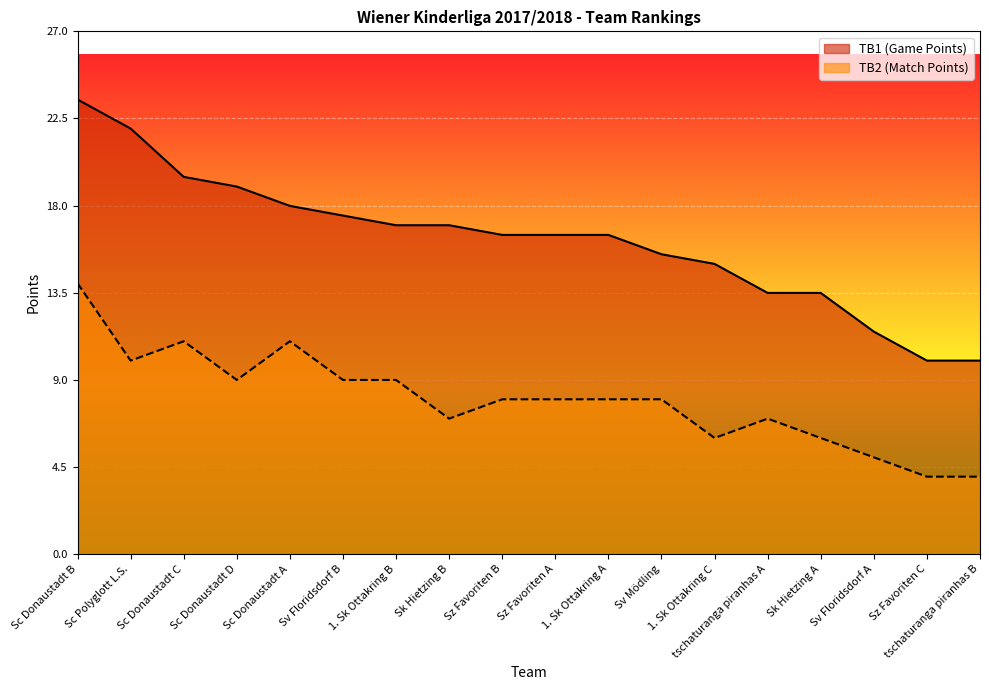

How many distinct data groups are displayed?

2